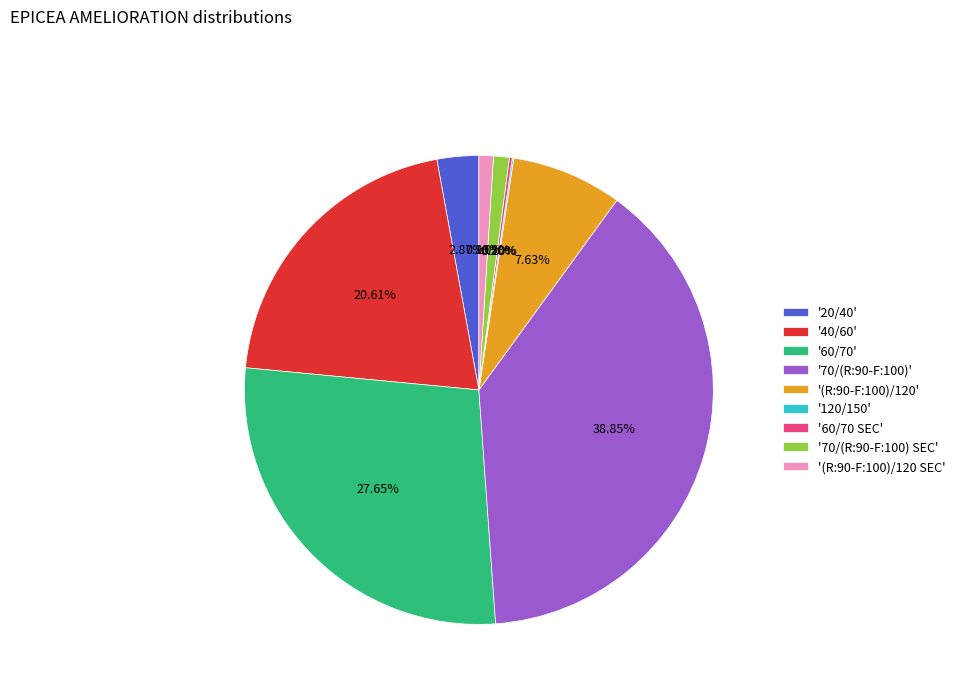

Does '20/40' represent more than half of the total?

No